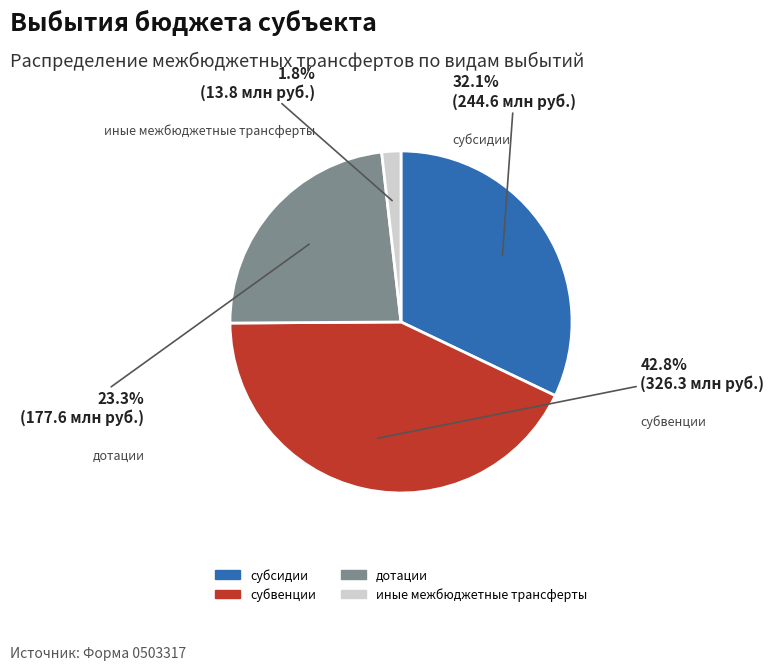

Count the number of slices in the pie.

4